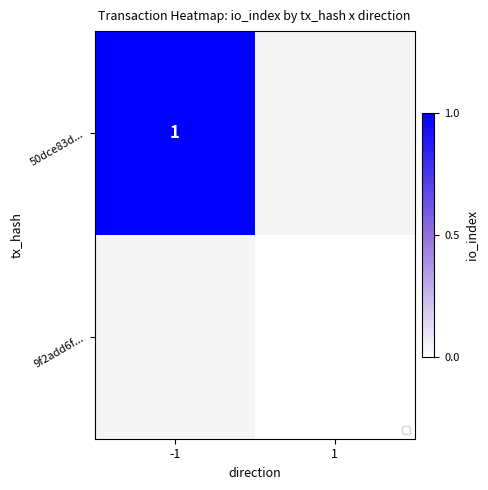

The 50dce83d... series shows 1 at -1. True or false?

True